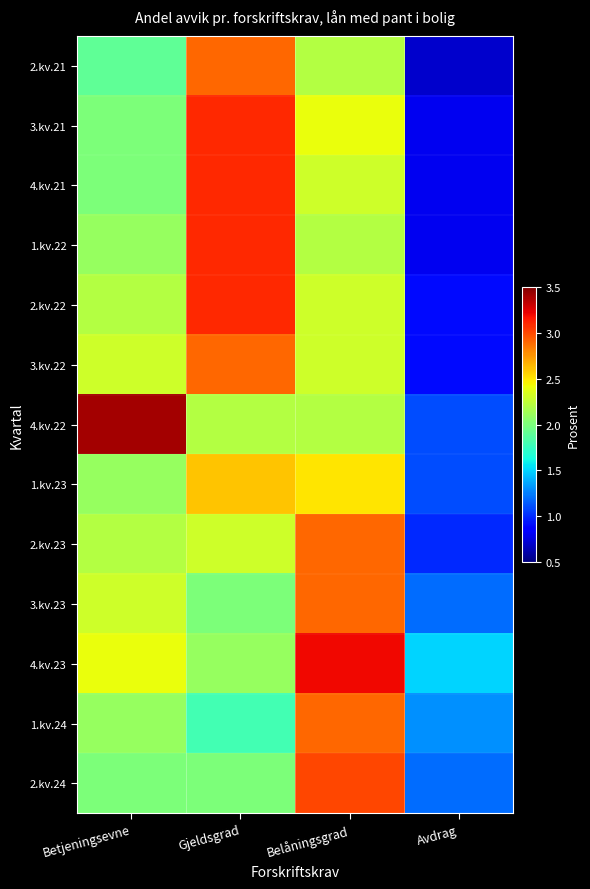

What is the smallest value displayed?

0.7